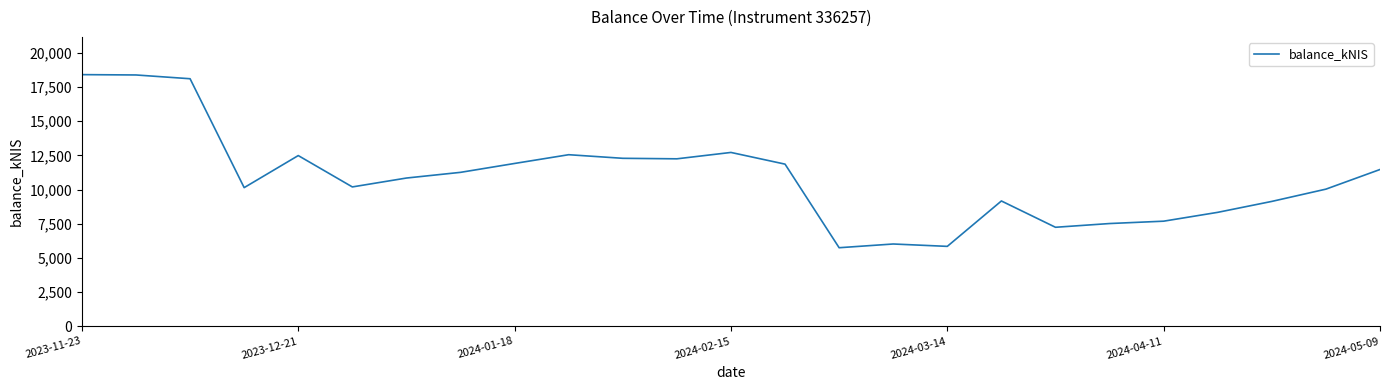

What is the greatest value displayed?

18412.4